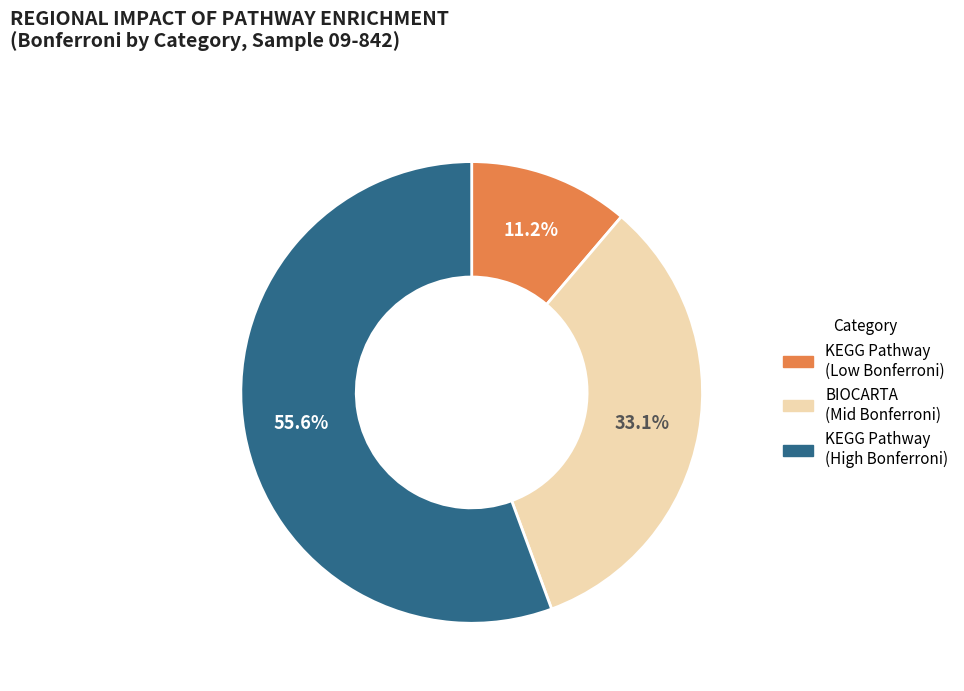

Is there any slice that represents more than half of the pie?

Yes